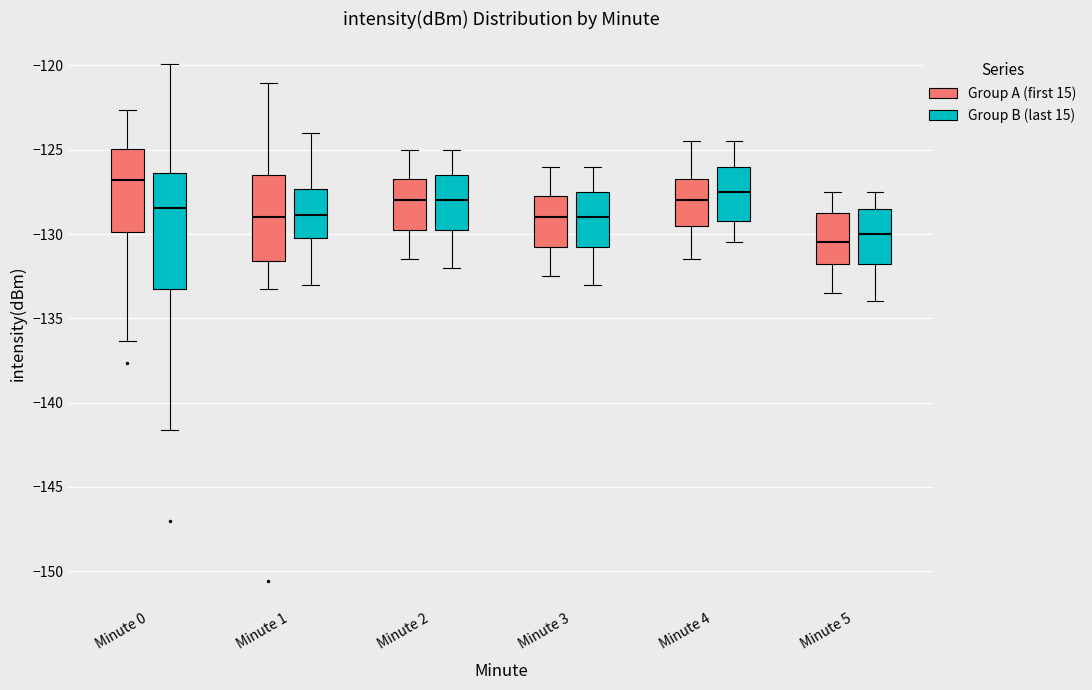

Reading left to right, read every box against the y-axis: the position of its median line, the range the box covers, and the ends of its whiskers. The values are not printed on the chart, so give them approximately, as read against the axis.

Minute 0 (Group A (first 15)): median -127.0, box -130.0 to -125.0, whiskers -136.5 to -122.5
Minute 0 (Group B (last 15)): median -128.5, box -133.5 to -126.5, whiskers -141.5 to -120.0
Minute 1 (Group A (first 15)): median -129.0, box -131.5 to -126.5, whiskers -133.5 to -121.0
Minute 1 (Group B (last 15)): median -129.0, box -130.0 to -127.5, whiskers -133.0 to -124.0
Minute 2 (Group A (first 15)): median -128.0, box -129.5 to -126.5, whiskers -131.5 to -125.0
Minute 2 (Group B (last 15)): median -128.0, box -129.5 to -126.5, whiskers -132.0 to -125.0
Minute 3 (Group A (first 15)): median -129.0, box -130.5 to -127.5, whiskers -132.5 to -126.0
Minute 3 (Group B (last 15)): median -129.0, box -130.5 to -127.5, whiskers -133.0 to -126.0
Minute 4 (Group A (first 15)): median -128.0, box -129.5 to -126.5, whiskers -131.5 to -124.5
Minute 4 (Group B (last 15)): median -127.5, box -129.0 to -126.0, whiskers -130.5 to -124.5
Minute 5 (Group A (first 15)): median -130.5, box -131.5 to -128.5, whiskers -133.5 to -127.5
Minute 5 (Group B (last 15)): median -130.0, box -131.5 to -128.5, whiskers -134.0 to -127.5